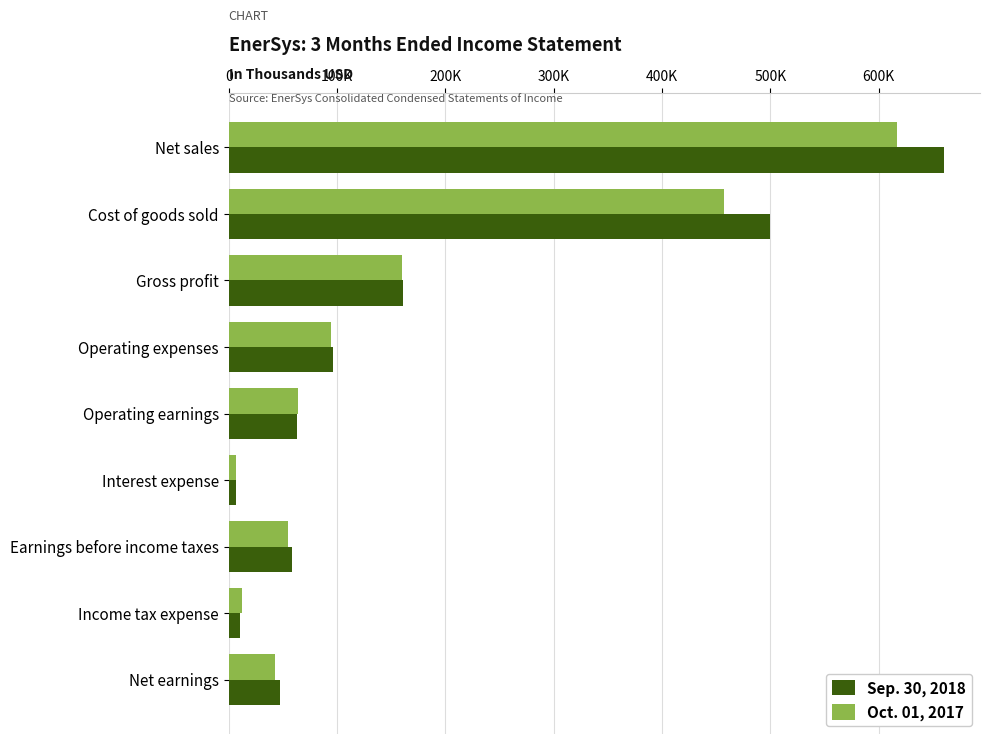

What are all the series names shown in the legend?

Sep. 30, 2018, Oct. 01, 2017